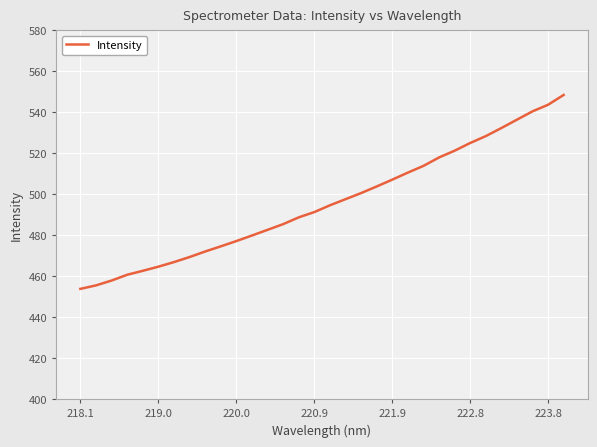

What is the difference between the maximum and minimum values?

94.6